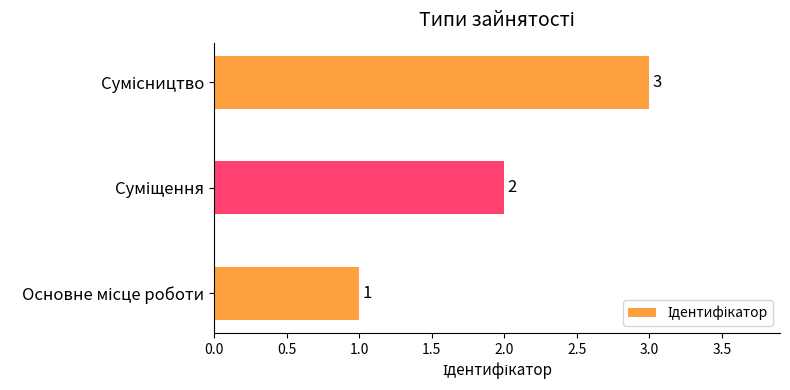

What is the greatest value displayed?

3